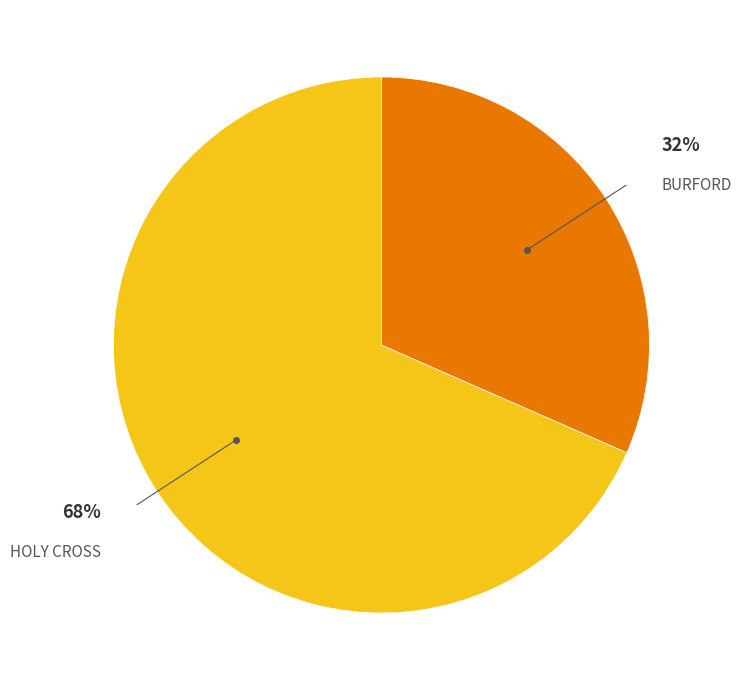

To the nearest percent, what is the average slice percentage?

50%